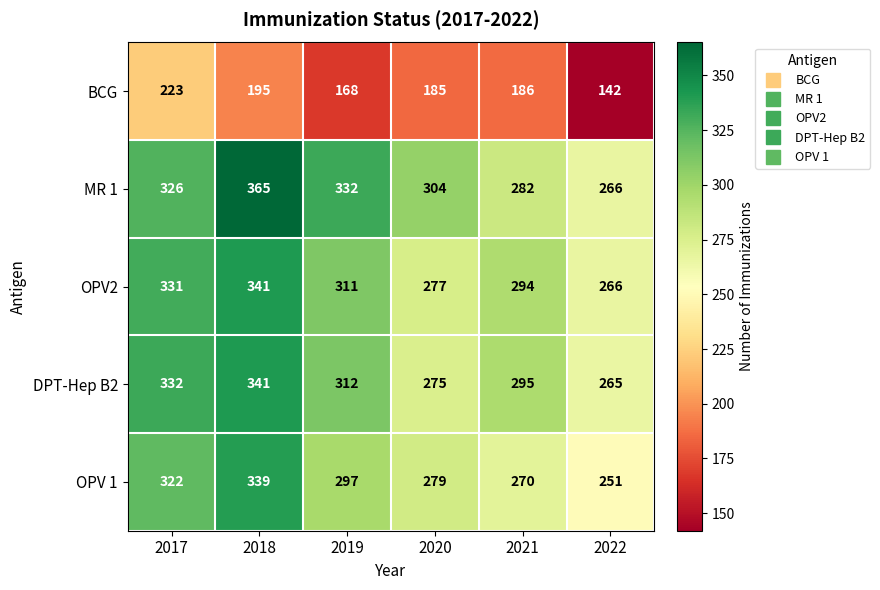

How many series are shown in this chart?

5